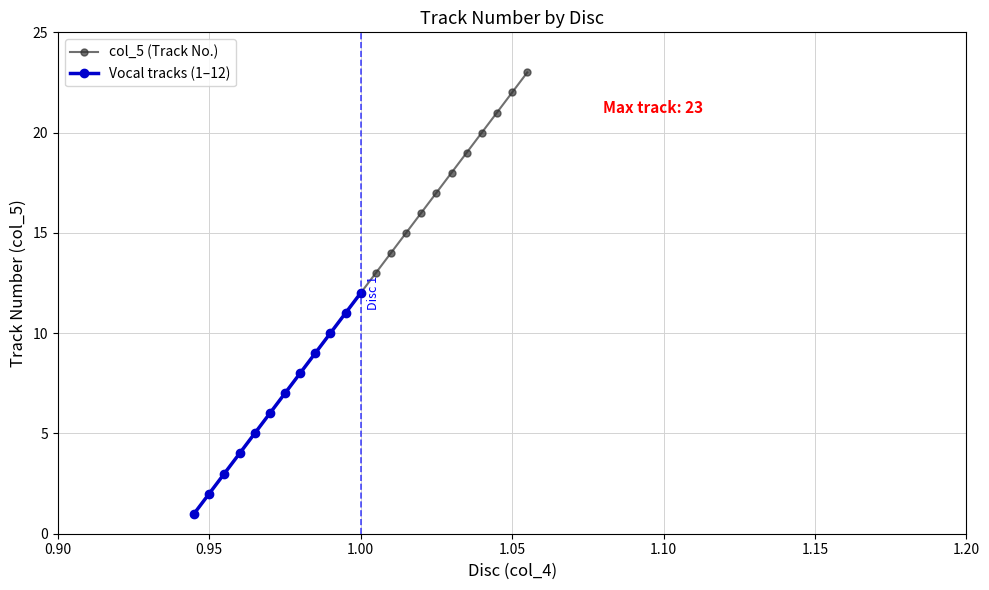

Between 19 and 21, which is larger?

21